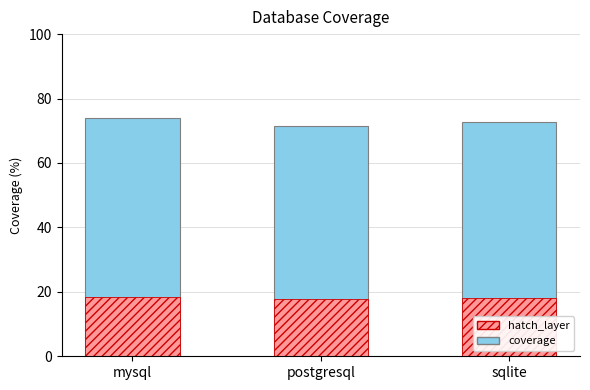

The hatch_layer series shows 18.5 at mysql. True or false?

True